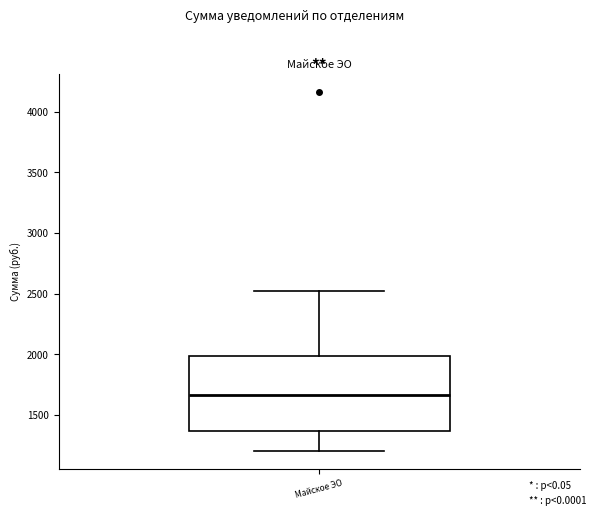

Read this box plot against the y-axis: the position of the median line, the range covered by the box, and the ends of both whiskers. The values are not printed on the chart, so give them approximately, as read against the axis.

median 1650, box 1350 to 2000, whiskers 1200 to 2550